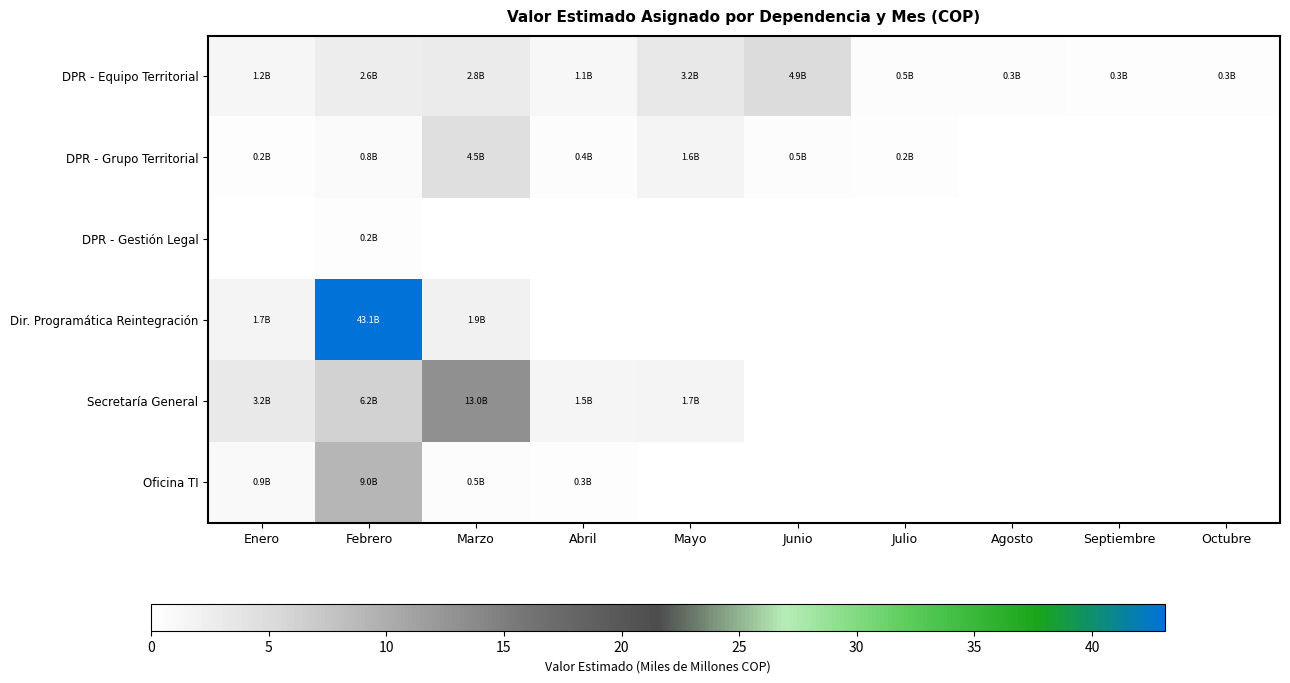

At which category is the sum across all series the highest?

Febrero